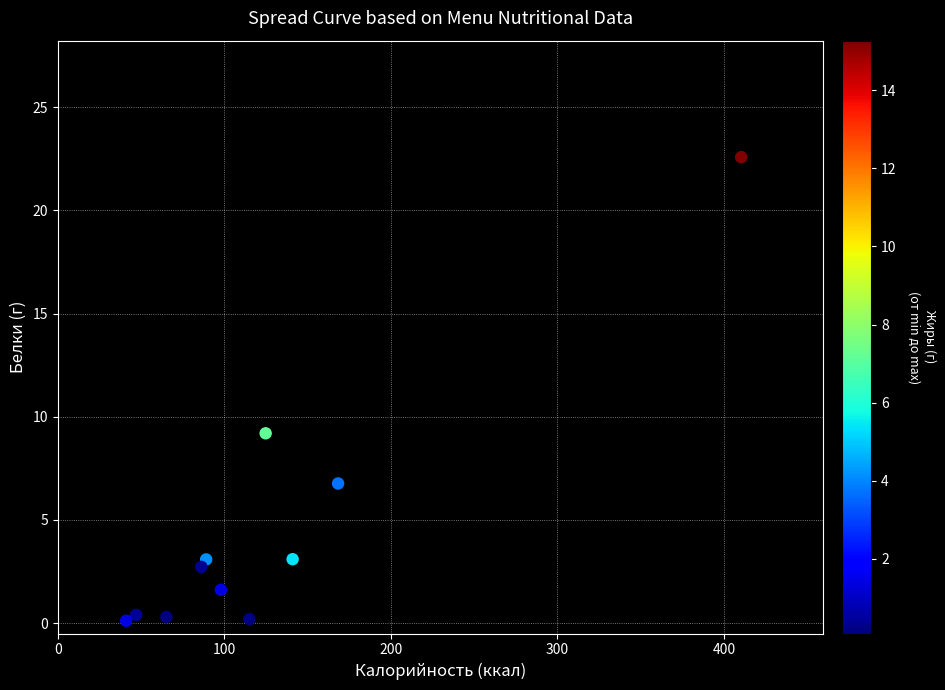

What is the range of X values (max minus min)?

369.3